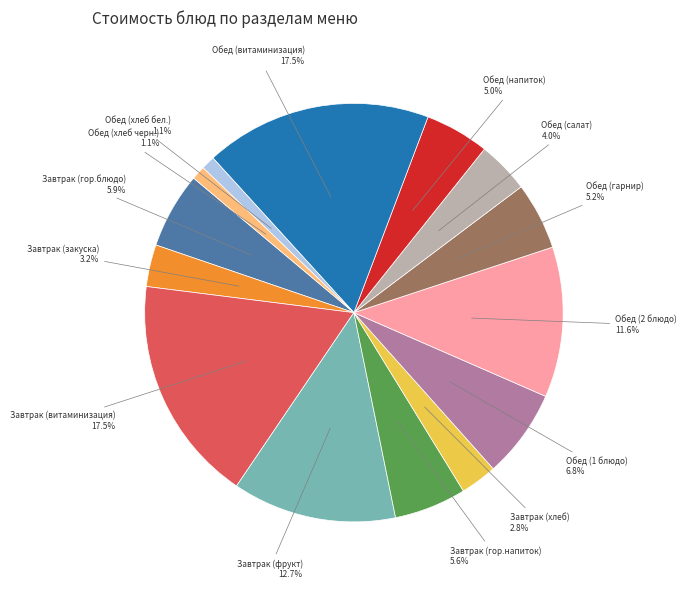

Between Завтрак (гор.напиток) and Завтрак (витаминизация), which is larger?

Завтрак (витаминизация)